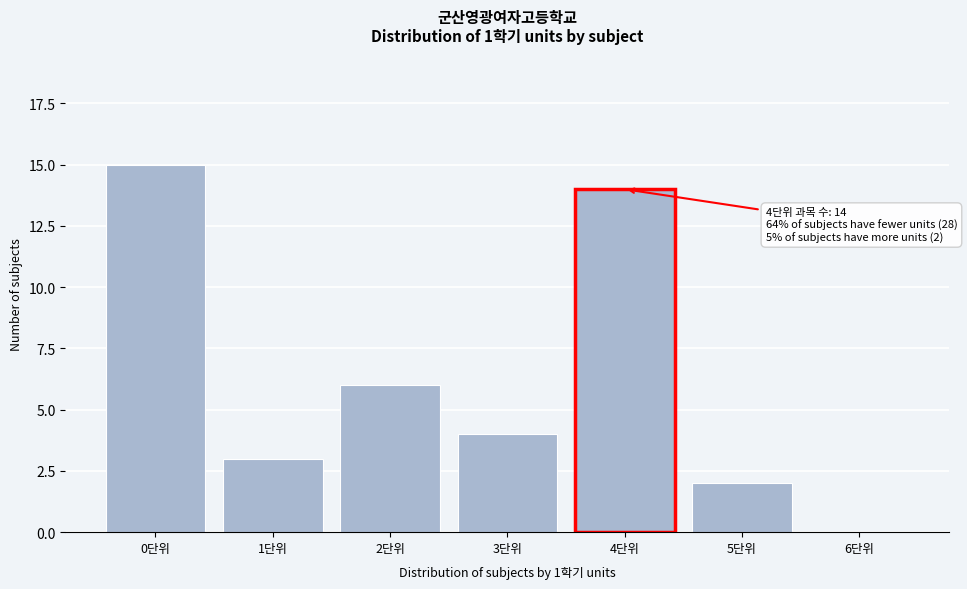

Which range on the x-axis has the tallest bar?

-0.5 to 0.5